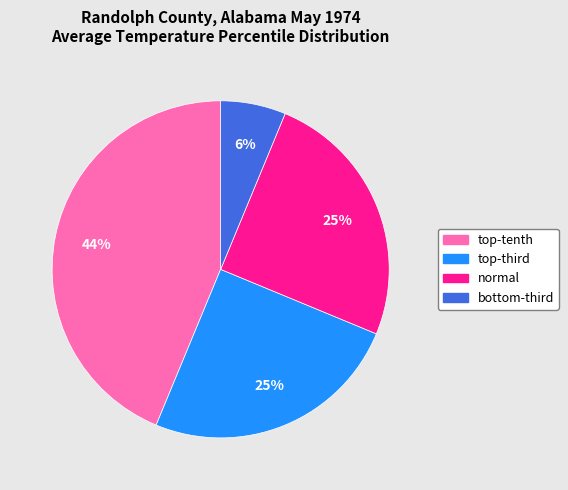

To the nearest percent, what portion does normal represent?

25%